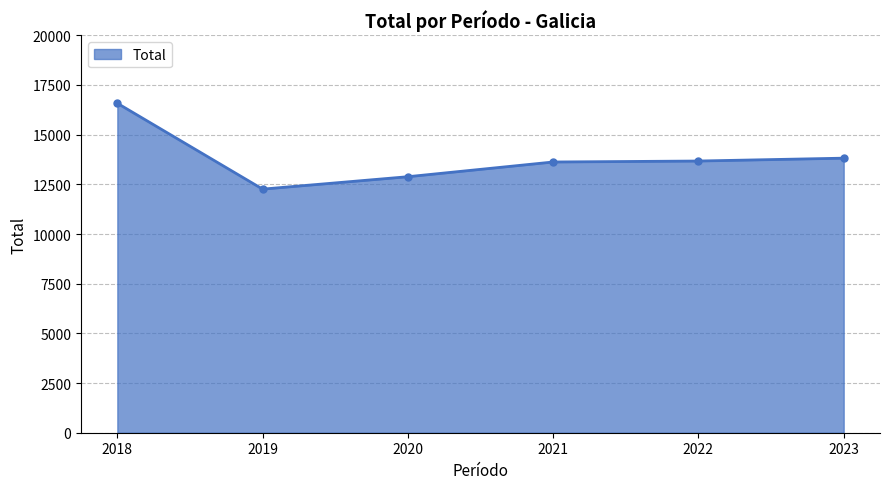

True or false: there are more than 2 points higher than both neighbors.

False